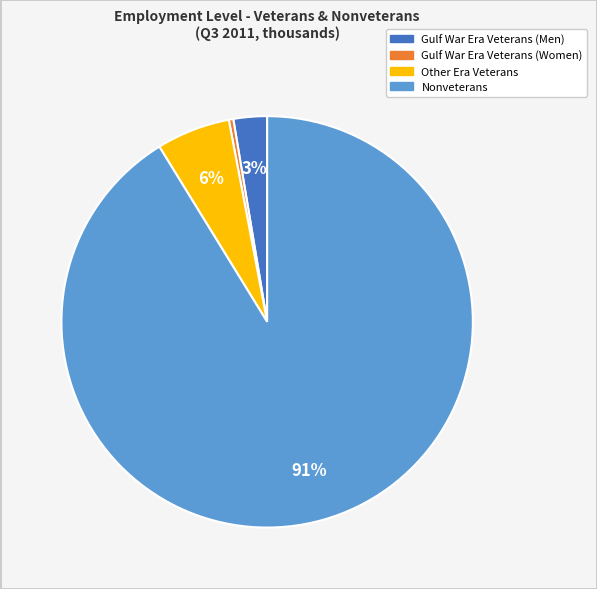

How many slices are in this pie chart?

4